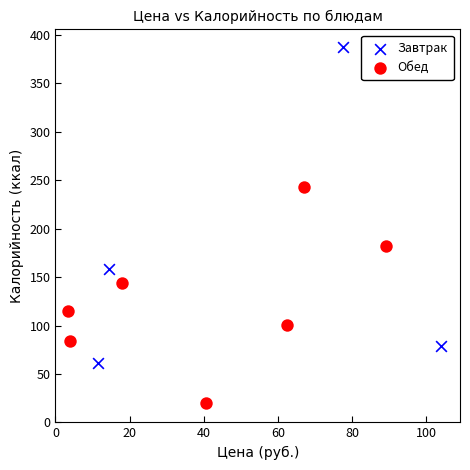

Which series has the widest spread of Y values?

Завтрак